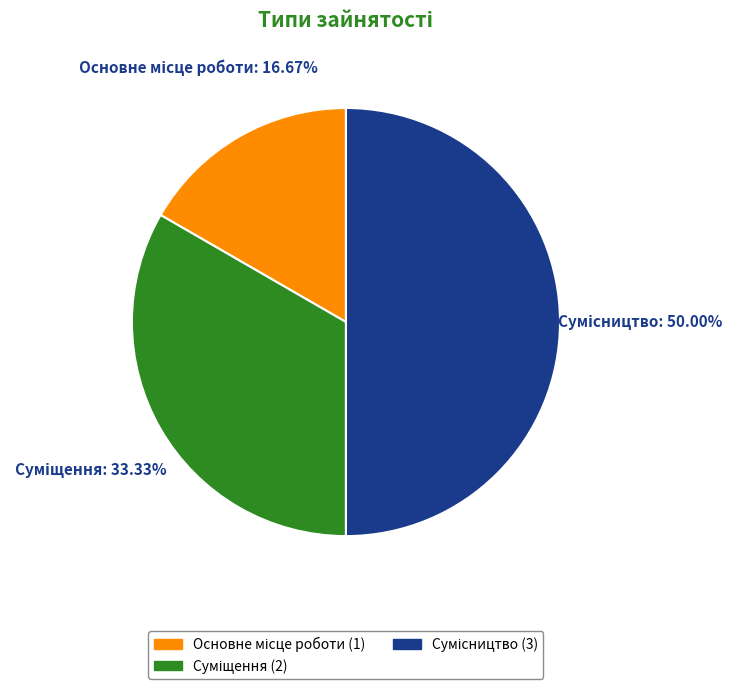

Rank the categories by value from lowest to highest.

Основне місце роботи, Суміщення, Сумісництво